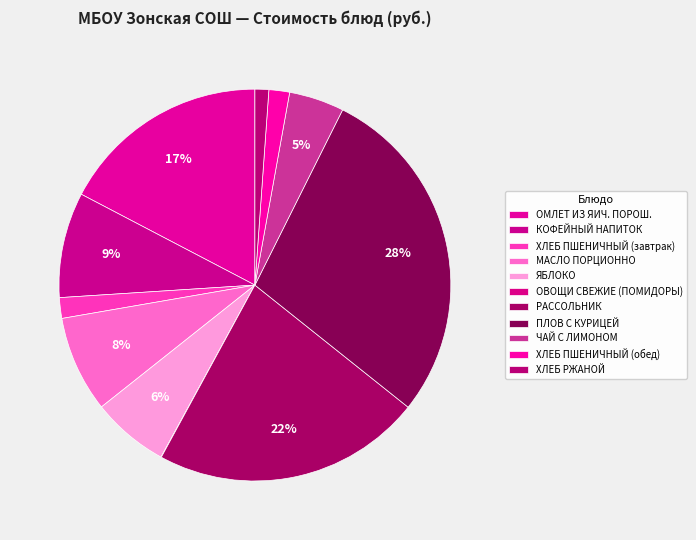

What percentage is the ХЛЕБ ПШЕНИЧНЫЙ (завтрак) slice, to the nearest percent?

2%